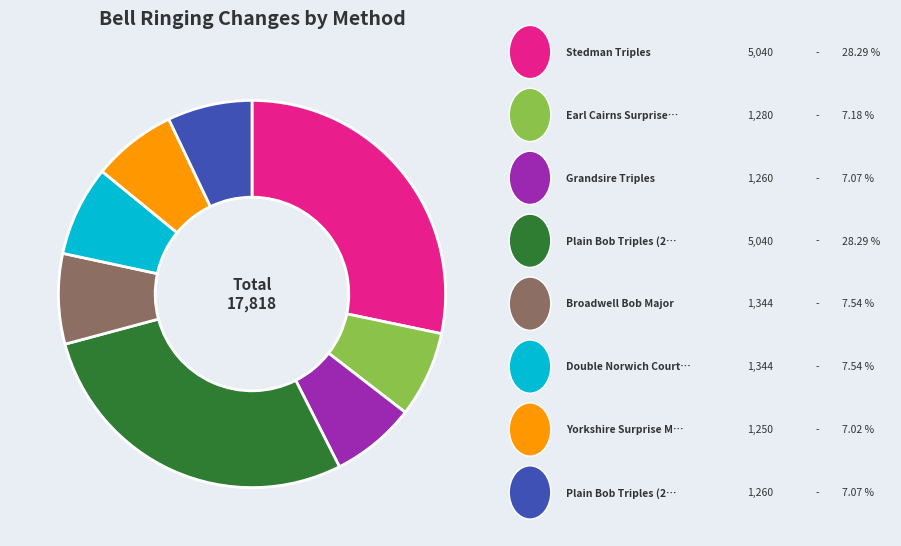

Is there a majority slice in this chart?

No